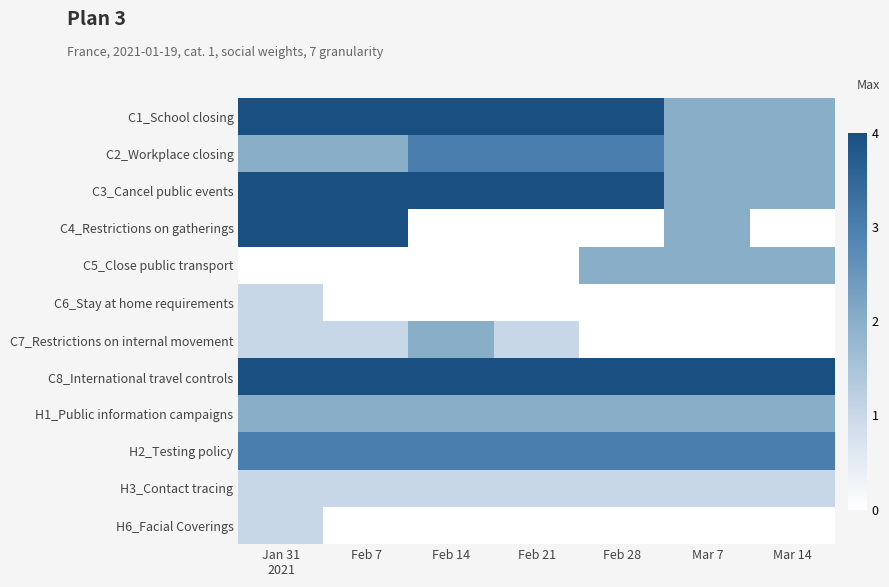

How many series are shown in this chart?

12